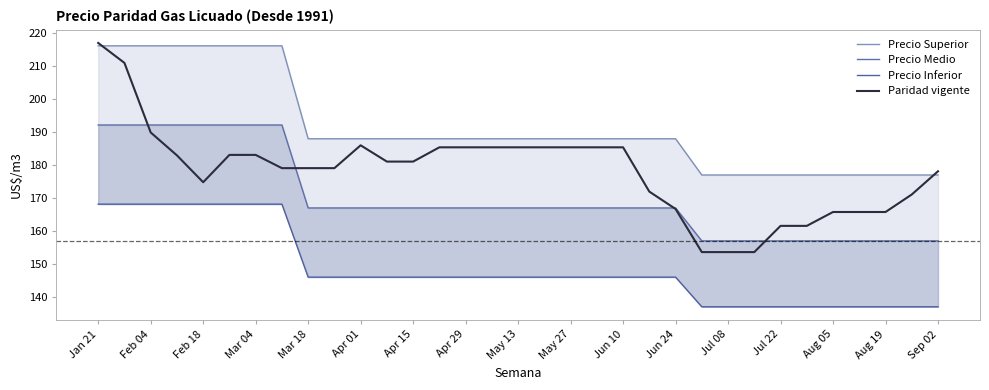

What is the maximum value for Paridad vigente?

217.1